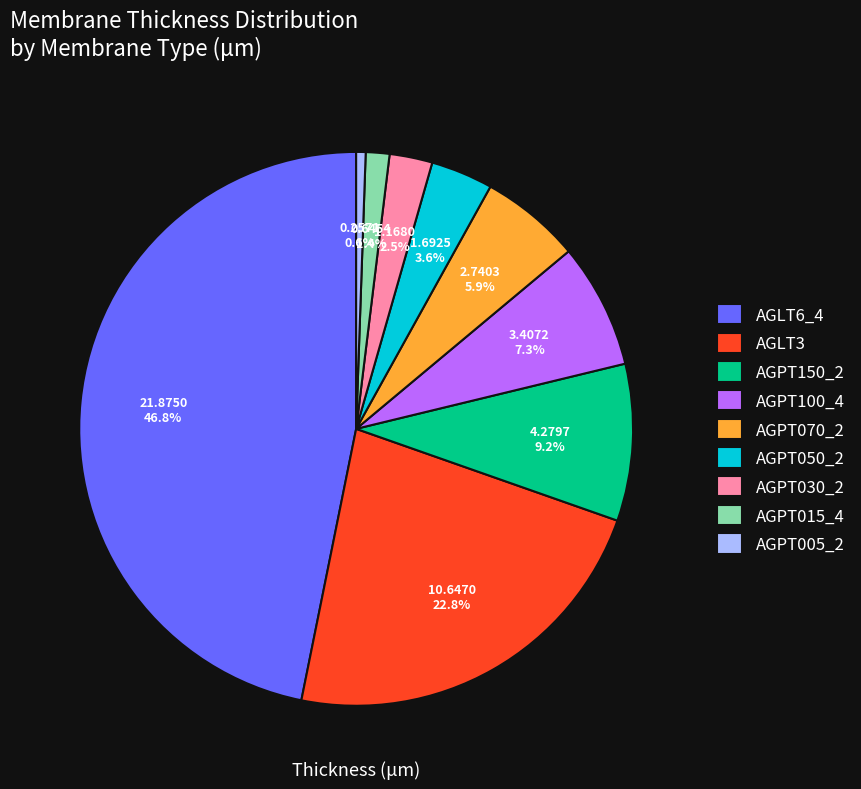

Does AGLT6_4 account for over 50% of the chart?

No